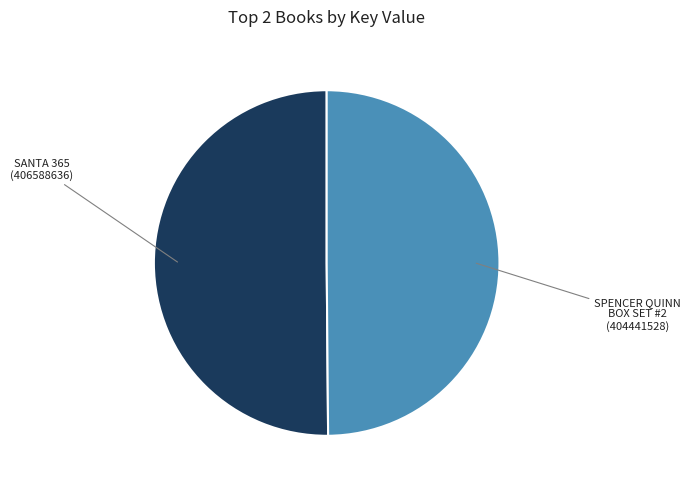

Approximately how many times larger is the value at SANTA 365 (406588636) compared to SPENCER QUINN BOX SET #2 (404441528)?

1.0